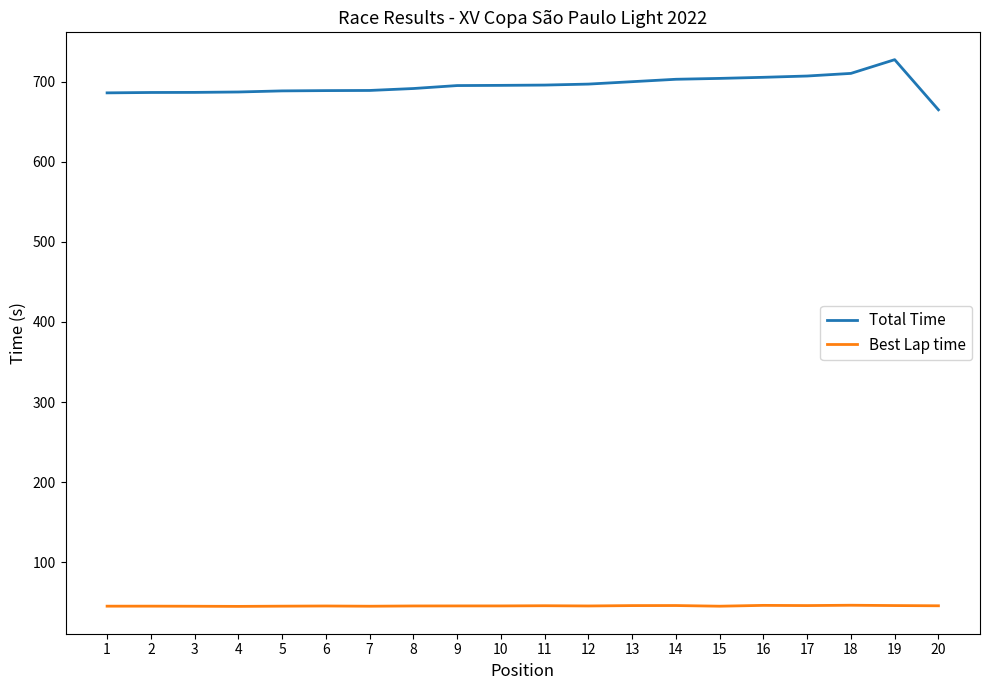

Is it true that Total Time equals 704.0 at 15?

True